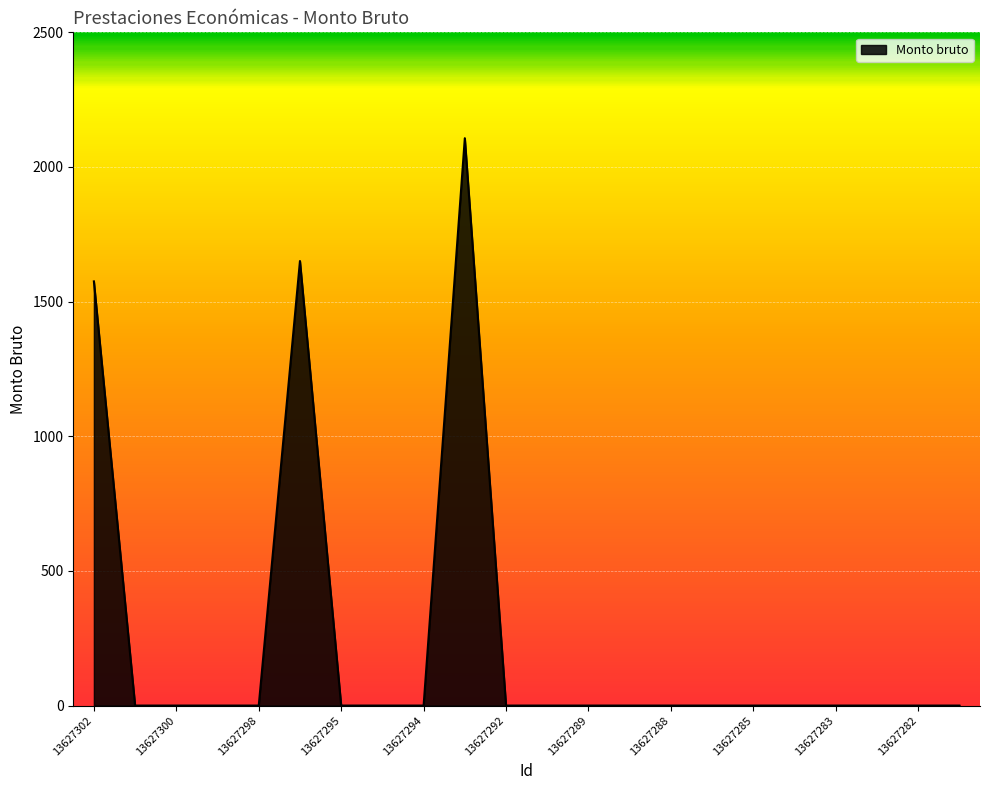

Does the chart display data point markers on the line(s)?

No